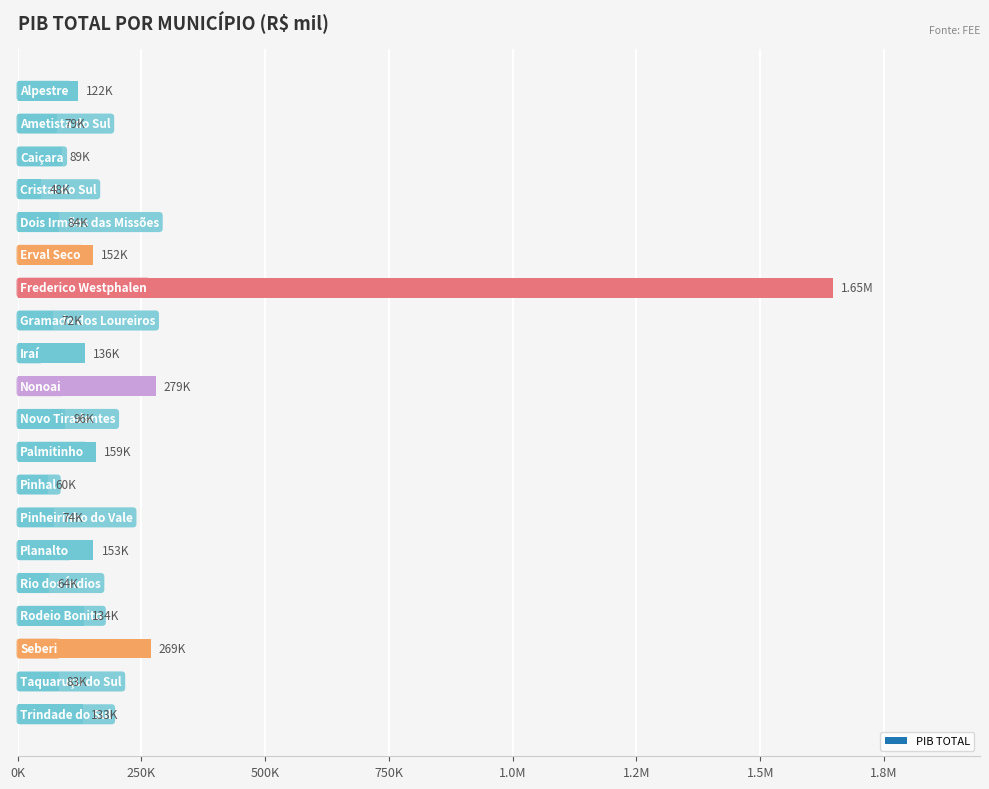

What is the difference between the maximum and minimum values?

1599342.9